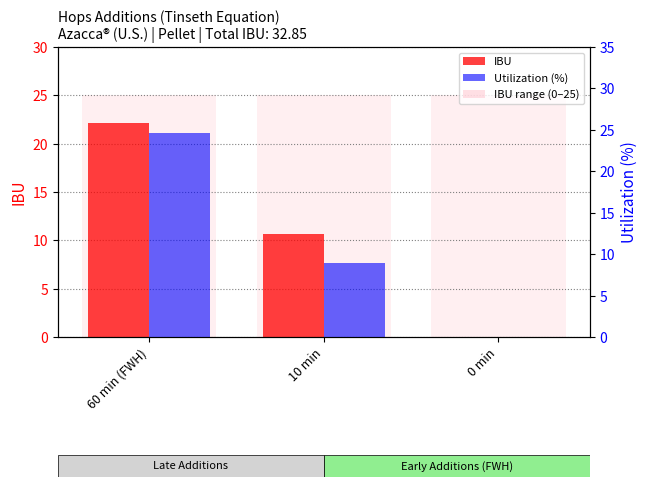

Rank the series by their maximum value, from lowest to highest.

IBU, Utilization (%)